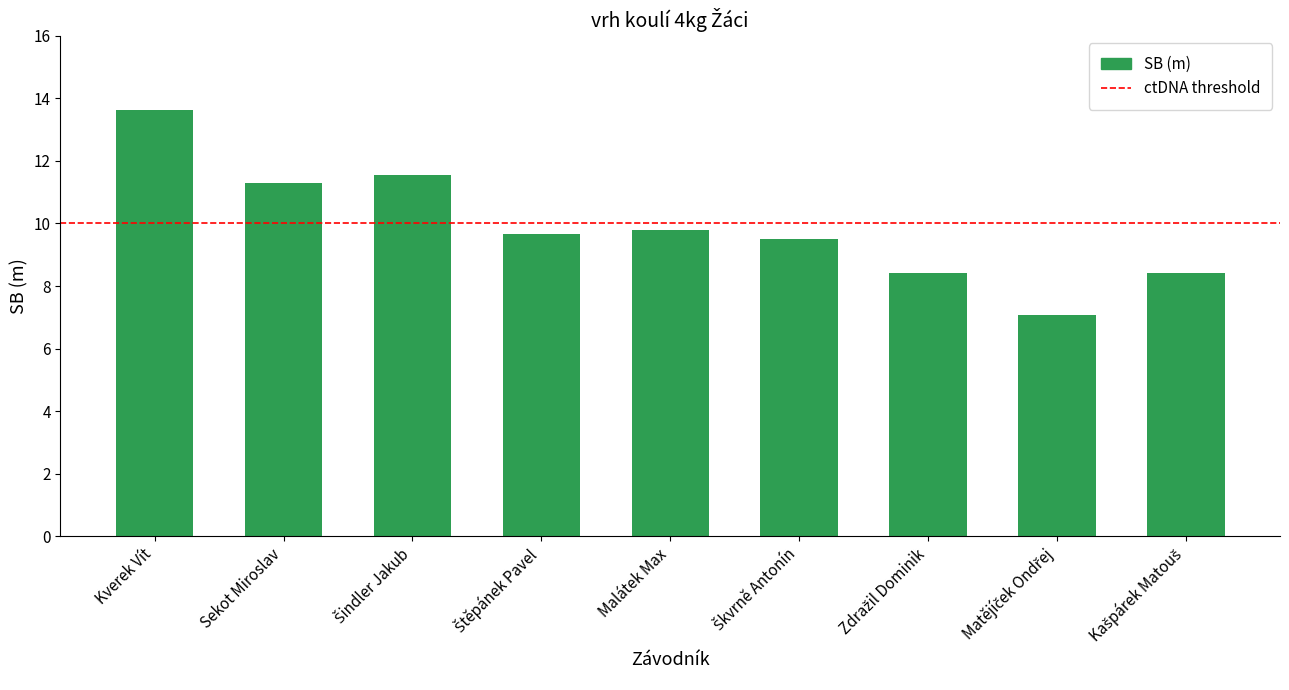

What is the label of the 1st bar from the left?

Kverek Vít